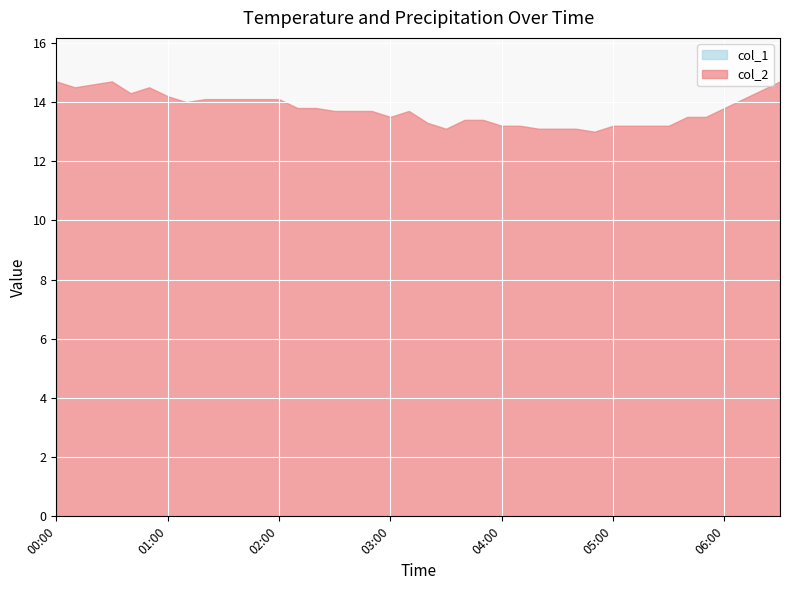

Is the value of col_1 at 2023/05/18 00:50:00 greater than the value of col_2 at 2023/05/18 02:00:00?

No